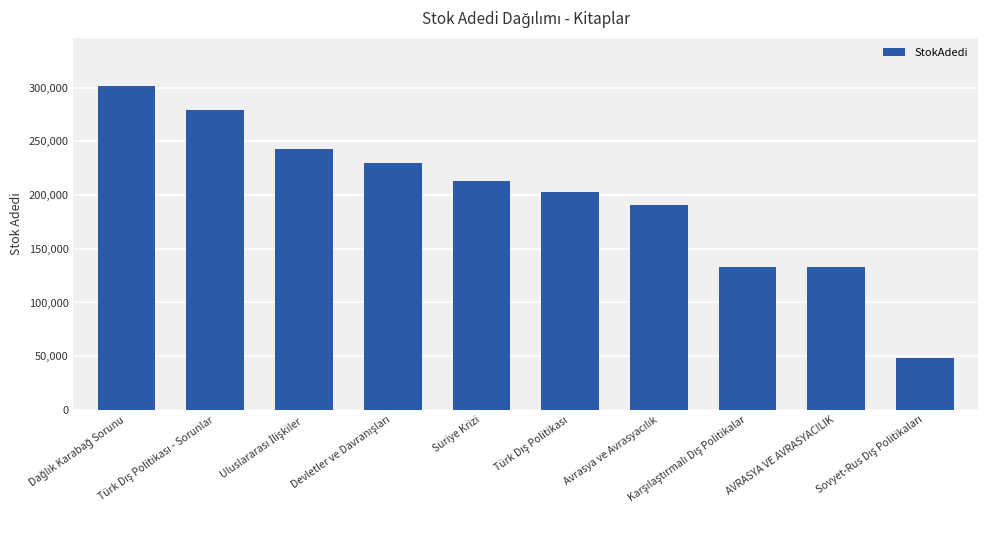

What is the difference between the maximum and minimum values?

252778